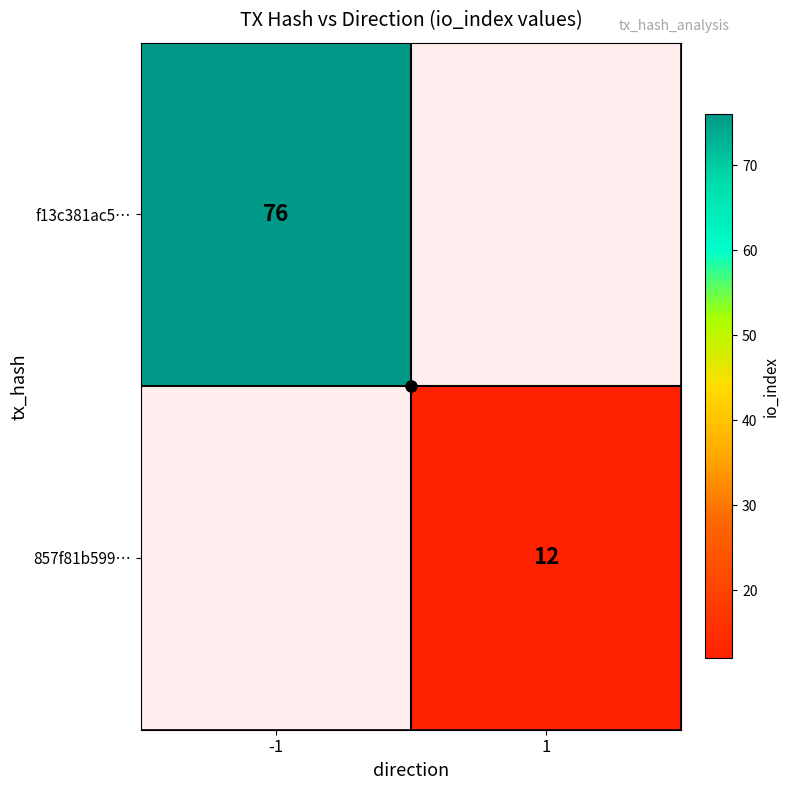

The 857f81b599… series shows 7 at 1. True or false?

False